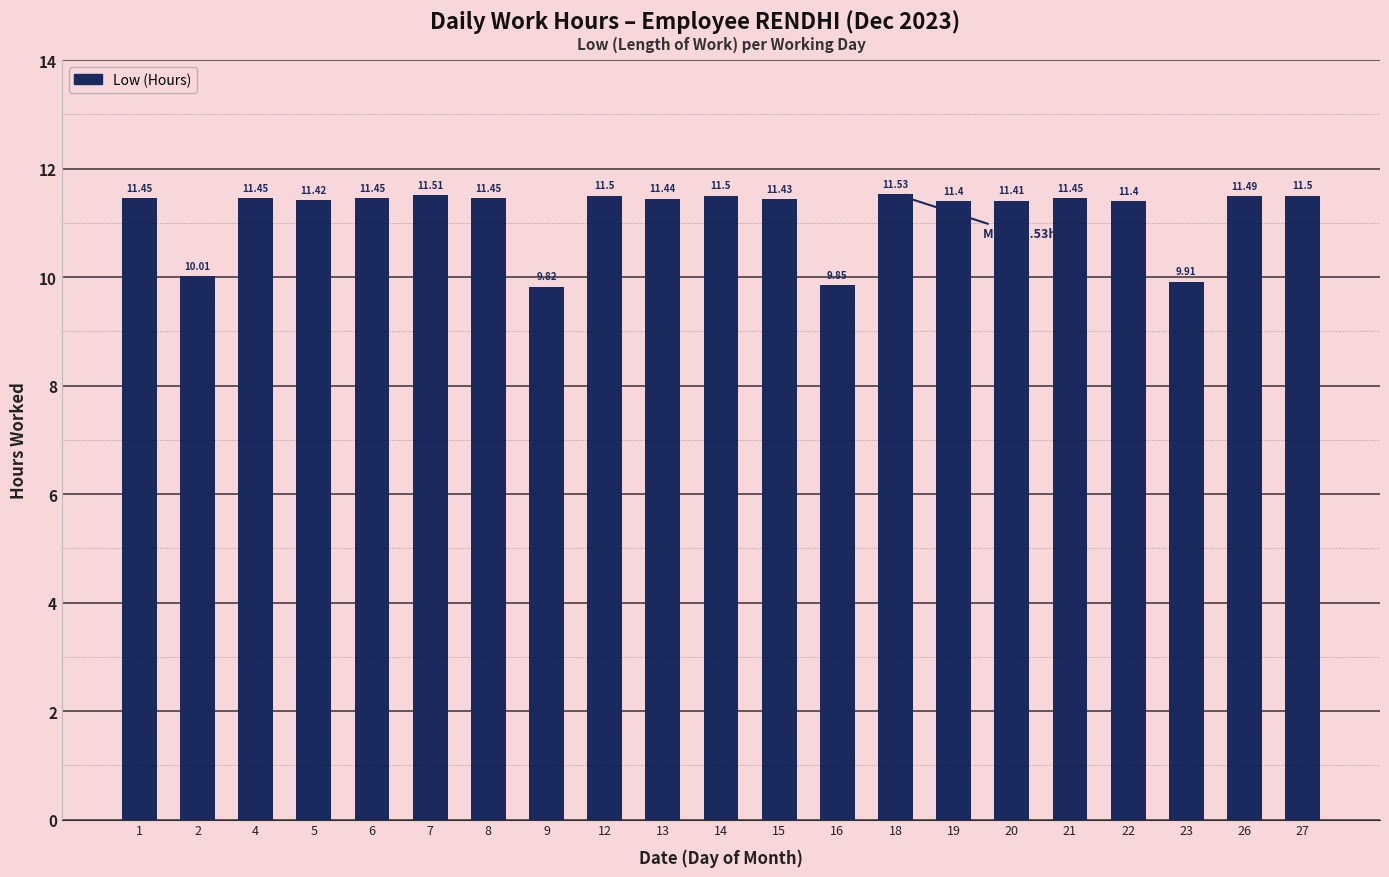

How many data points are above 11?

17